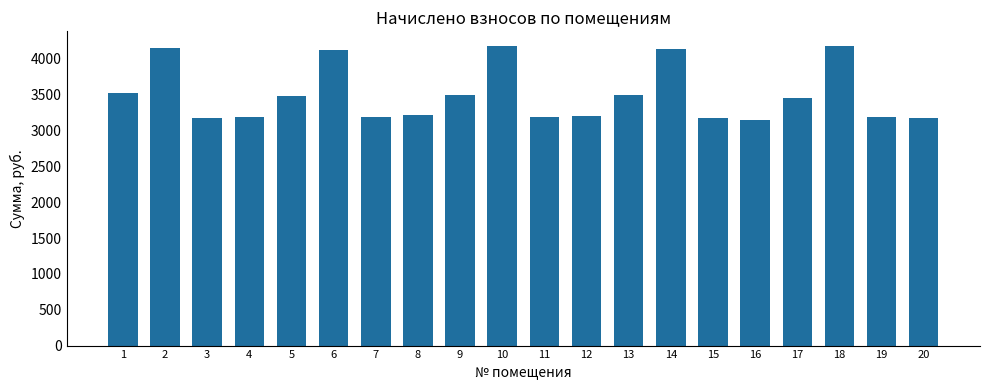

What is the greatest value displayed?

4177.0